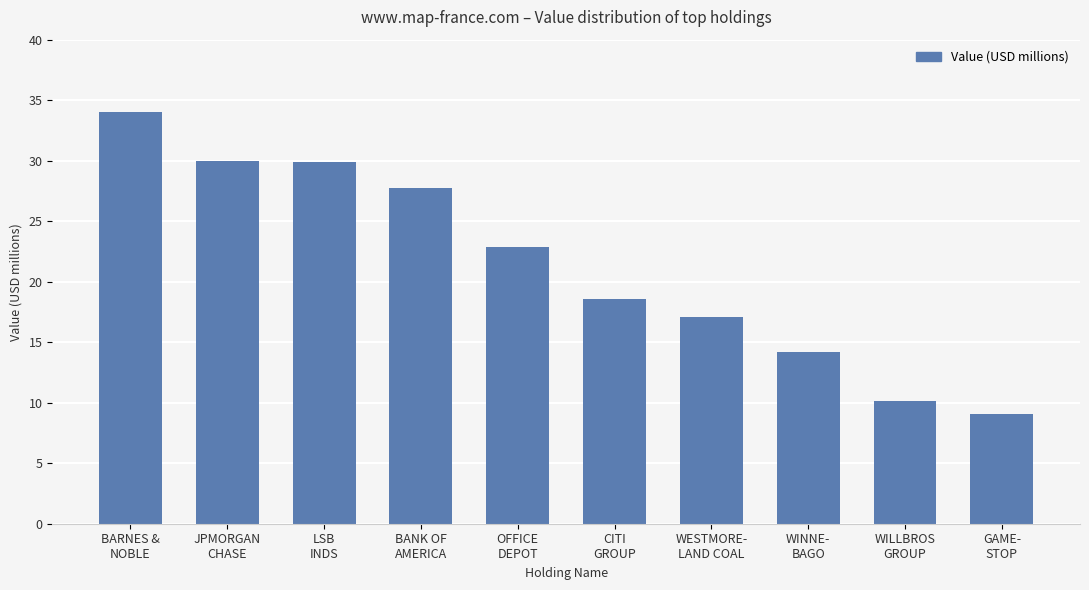

Count the number of categories in the chart.

10